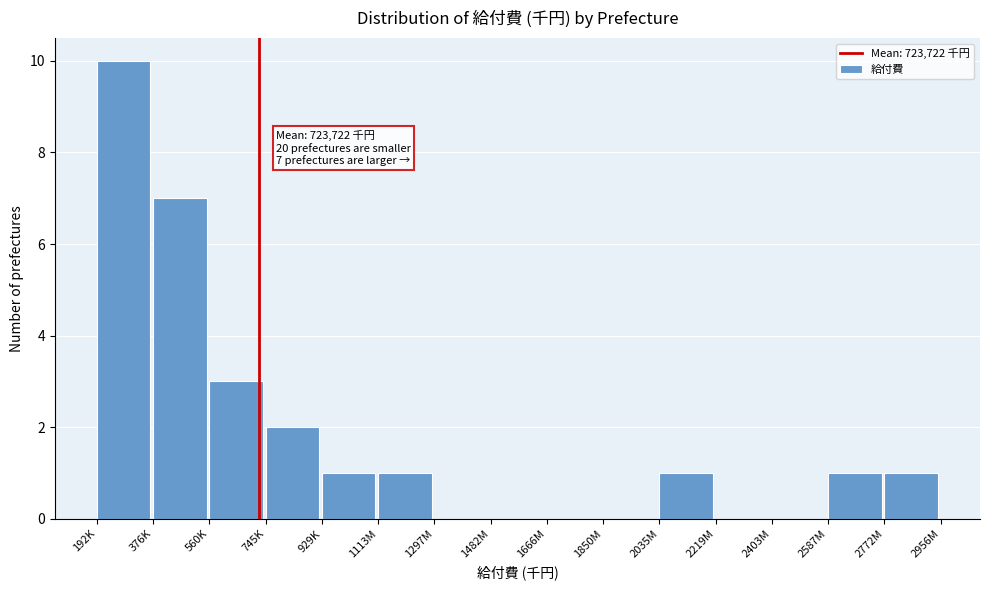

Reading right to left, extract all data points from this chart.

2772M=1	2587M=1	2403M=0	2219M=0	2035M=1	1850M=0	1666M=0	1482M=0	1297M=0	1113M=1	929K=1	745K=2	560K=3	376K=7	192K=10